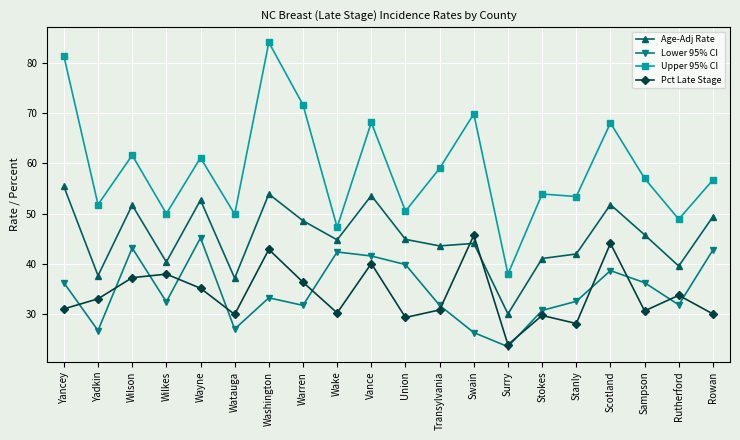

Where is the first local minimum for Lower 95% CI?

Yadkin